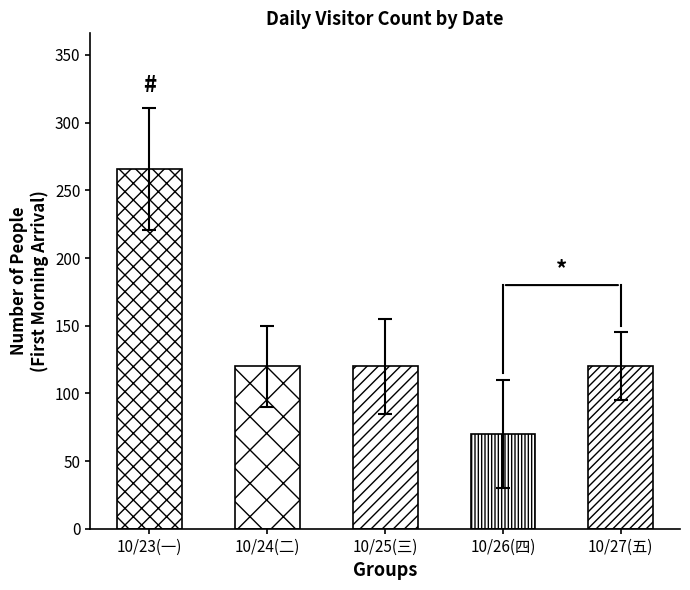

Where is the data nearest to the value 168?

10/24(二)